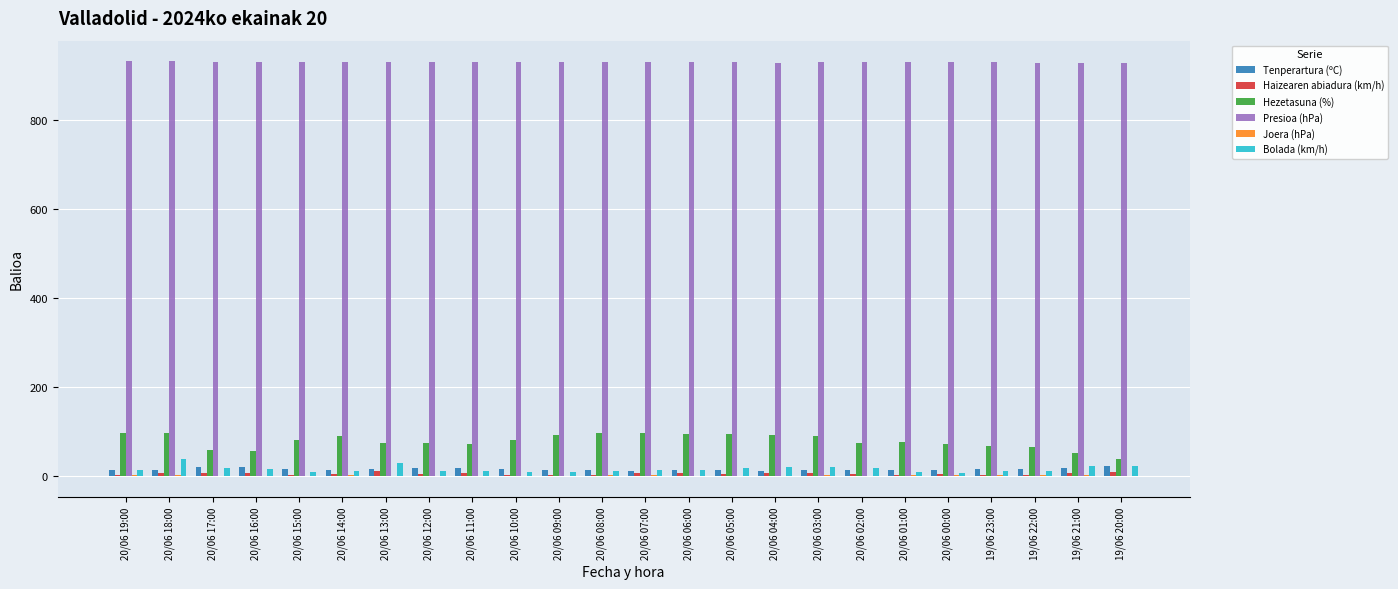

What is the sum of all Presioa (hPa) values?

22351.1